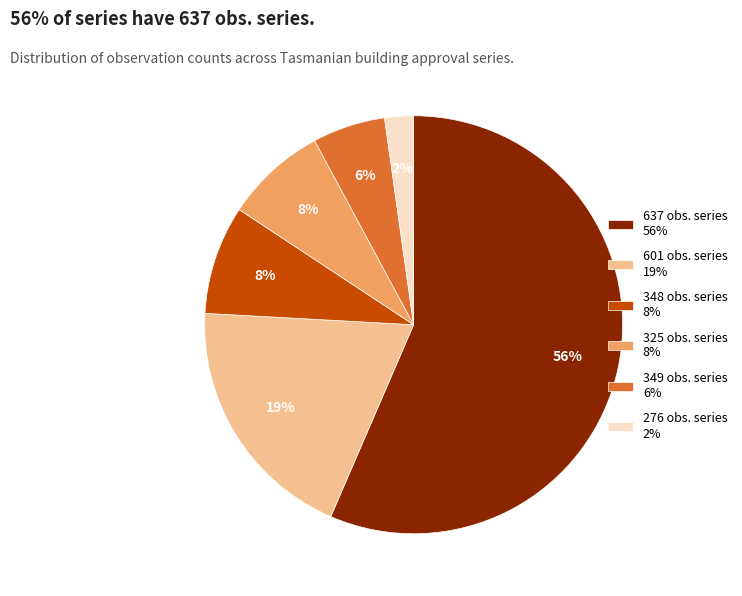

Does any single category account for the majority?

Yes